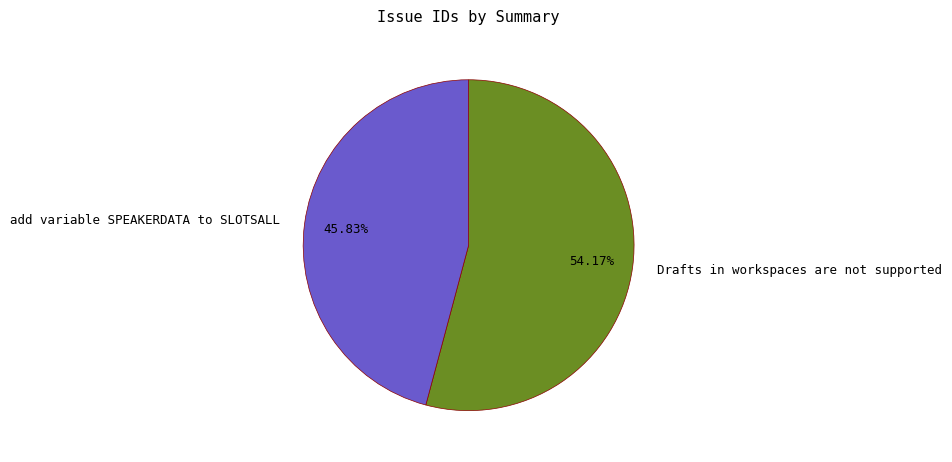

Approximately how many times larger is the value at add variable SPEAKERDATA to SLOTSALL compared to Drafts in workspaces are not supported?

0.8